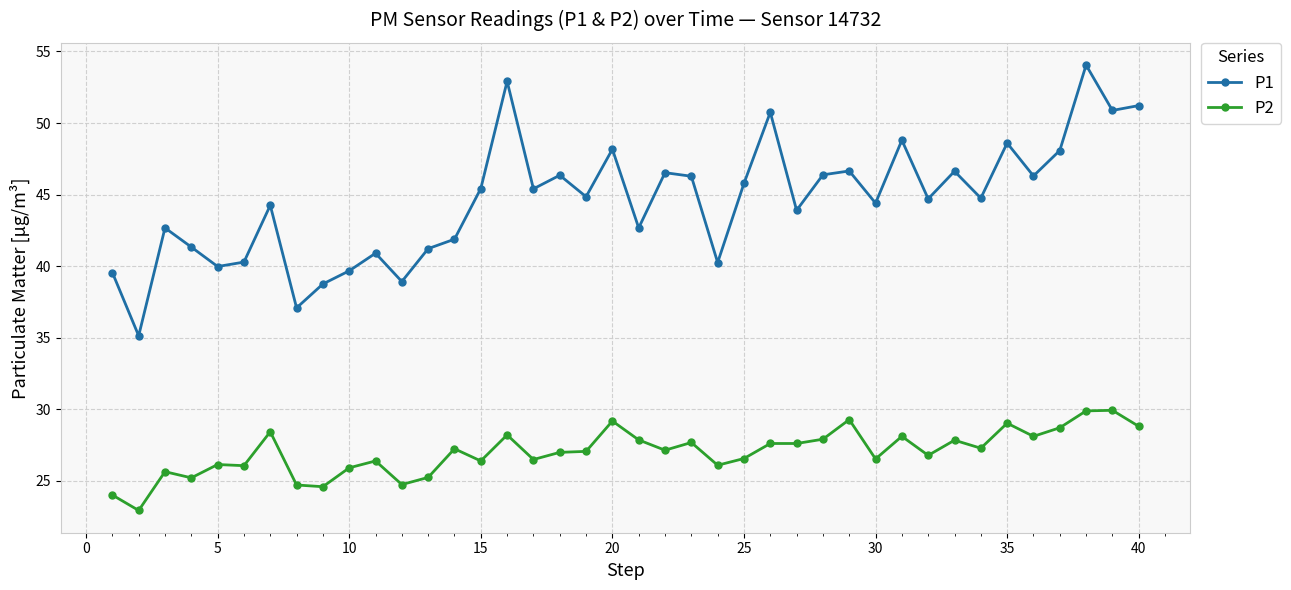

In P1, how many points are lower than both neighbors (excluding endpoints)?

14